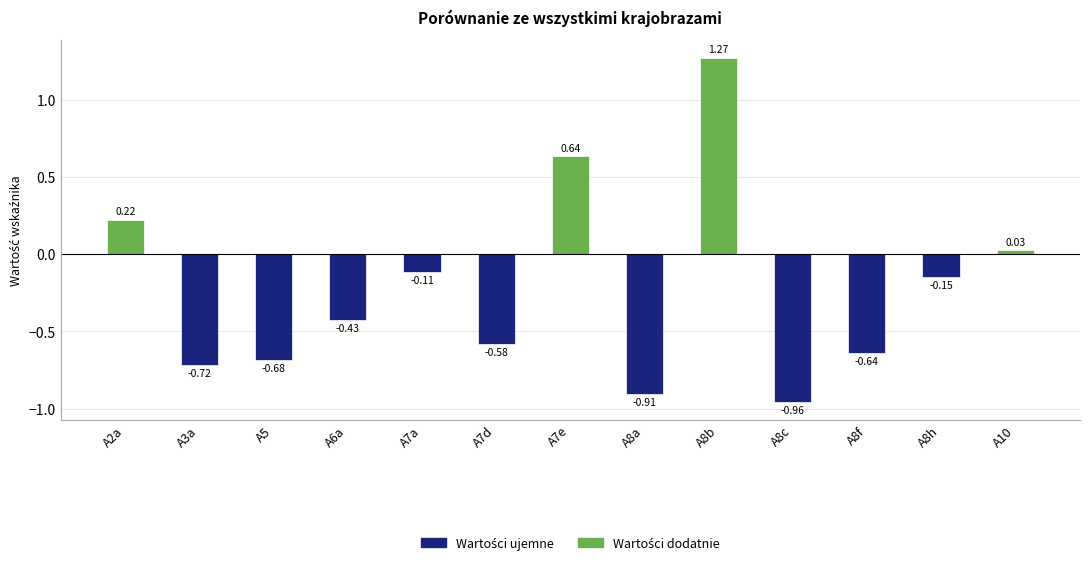

What is the difference between the second highest and minimum values?

1.6